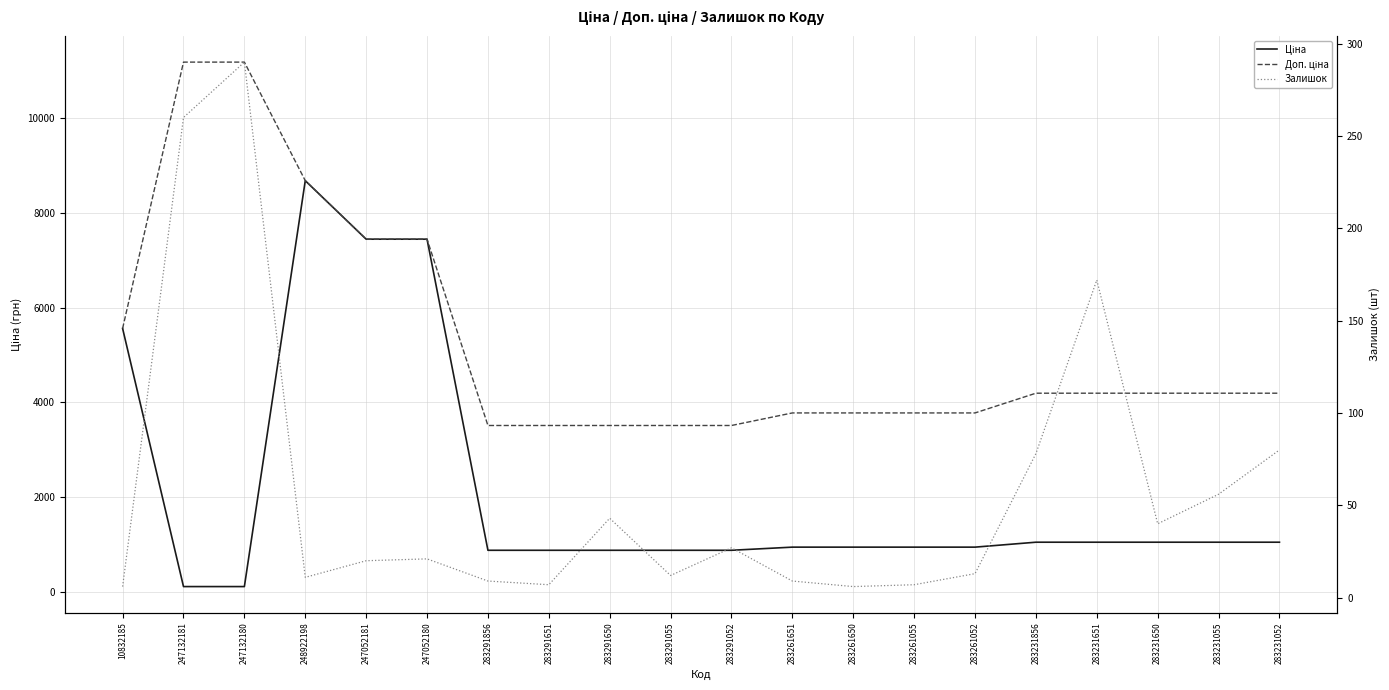

The Доп. ціна series shows 3511.9 at 283291052. True or false?

True